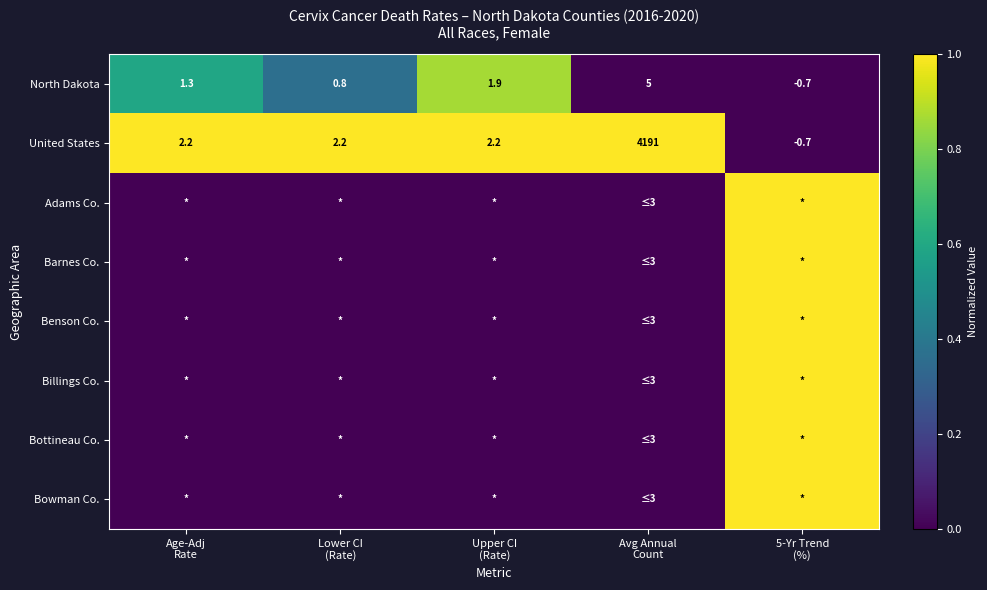

What is the sum of all North Dakota values?

8.3